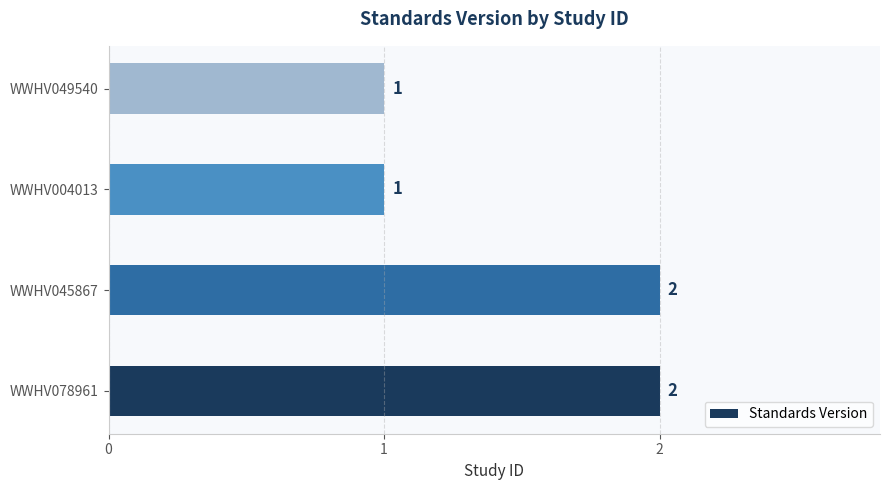

How many values are between 1 and 2?

4